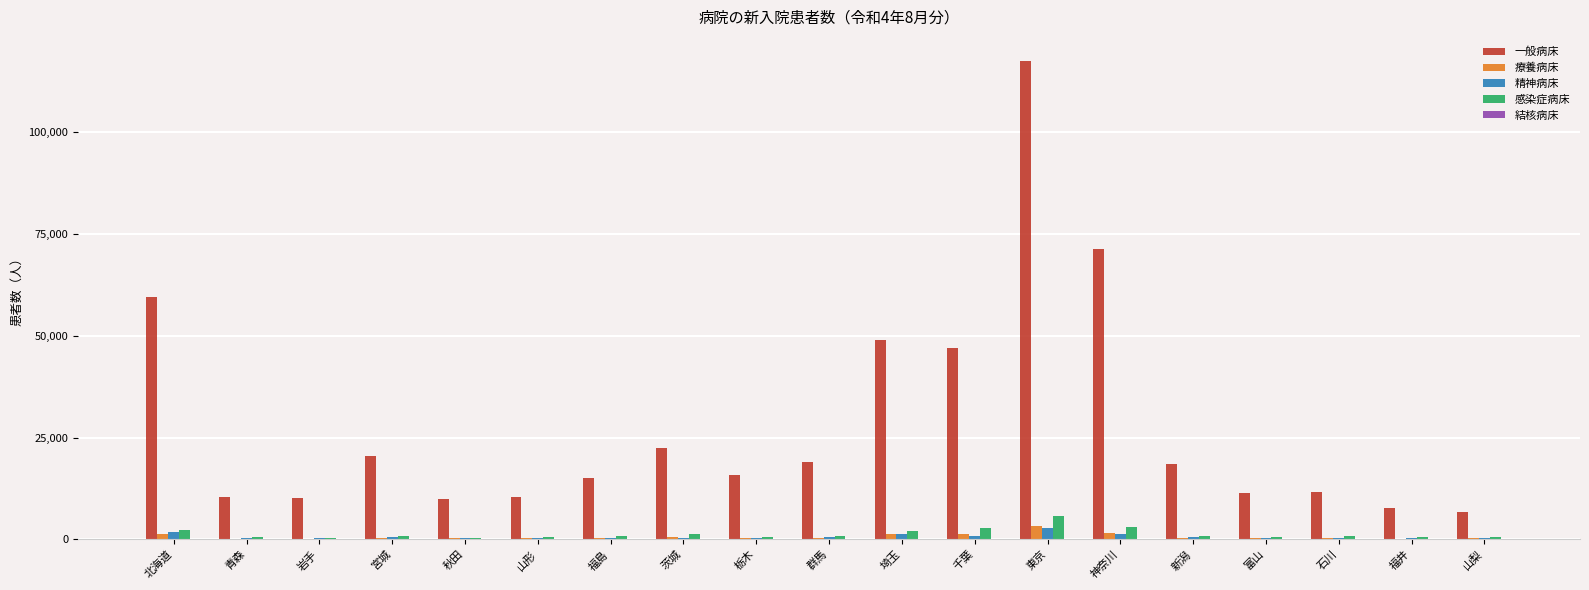

At which category is the sum across all series the highest?

東京